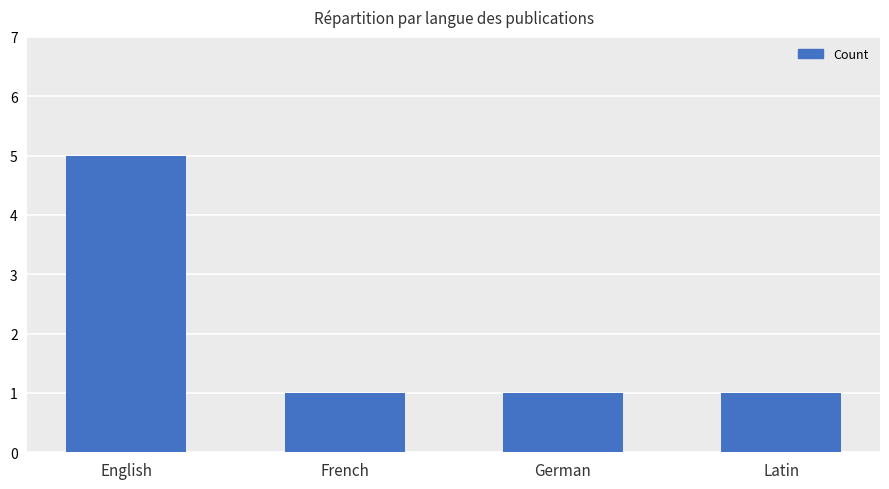

Reading right to left, list all the values displayed in this chart.

1	1	1	5